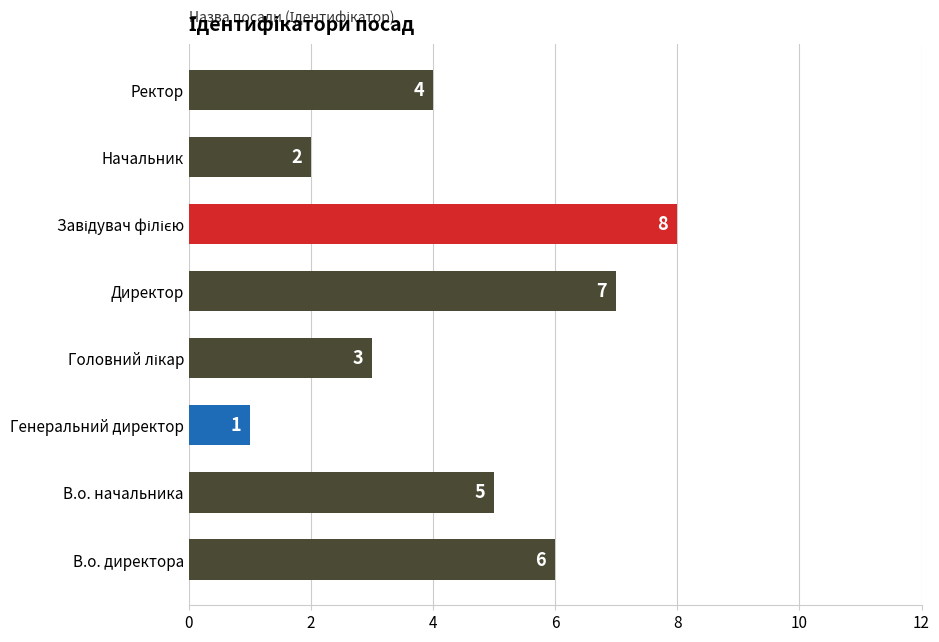

Is it true that the value at Генеральний директор is 1?

True